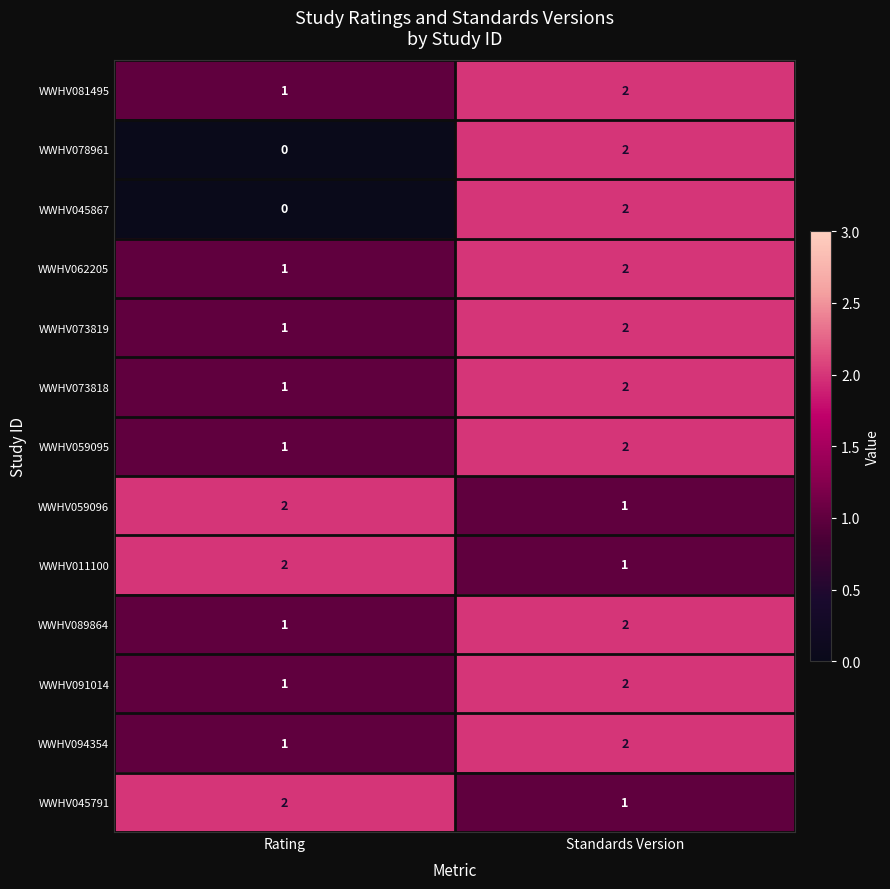

Where is WWHV059095 nearest to the value 1?

Rating